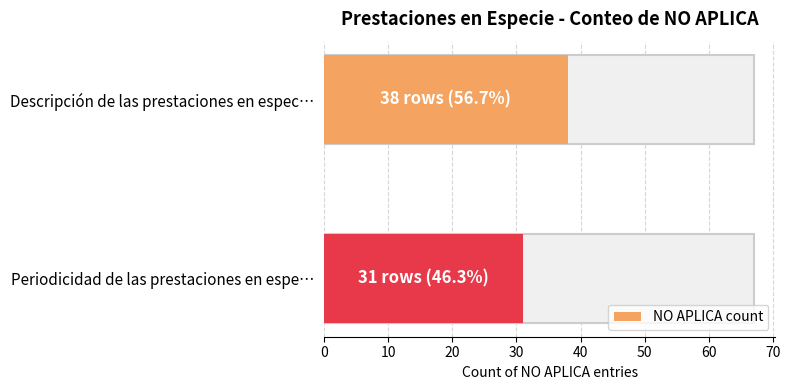

Where is the data nearest to the value 34?

Periodicidad de las prestaciones en especie